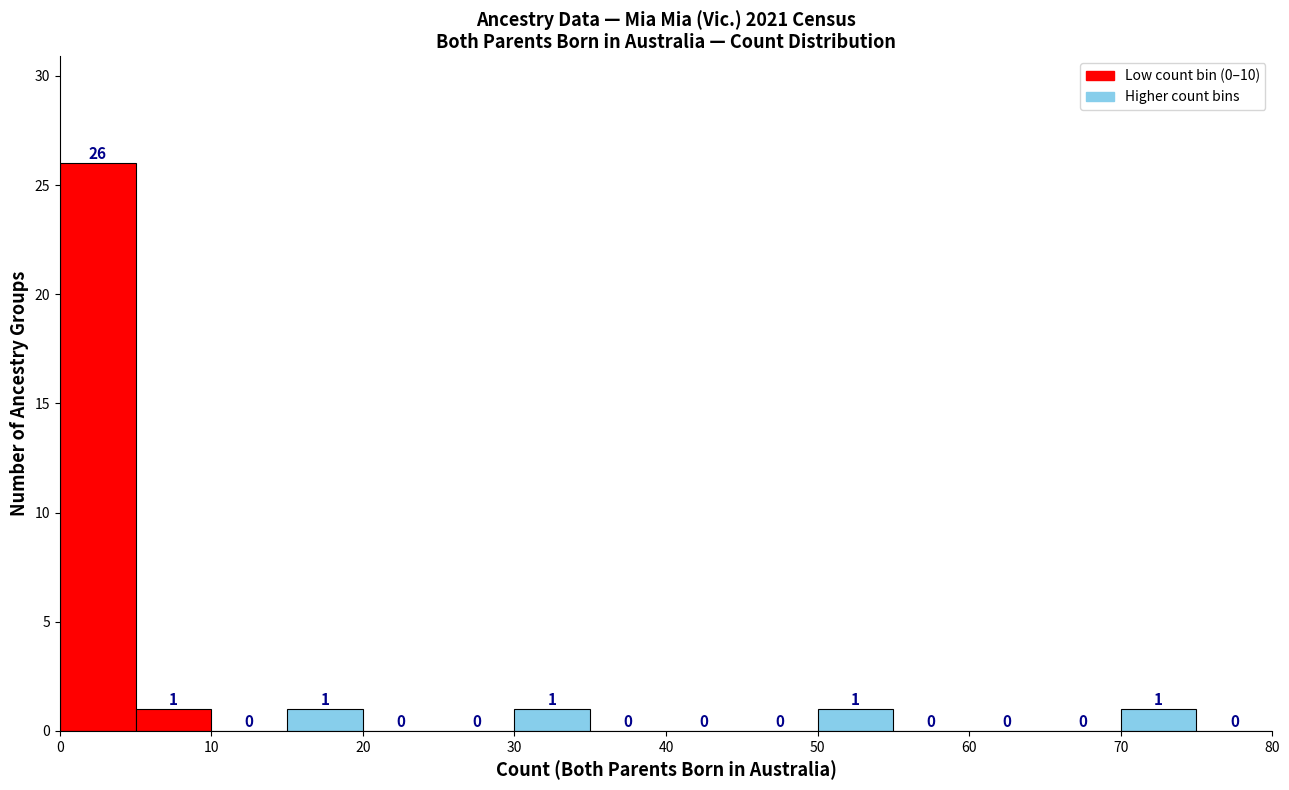

Which range on the x-axis has the tallest bar?

0 to 5